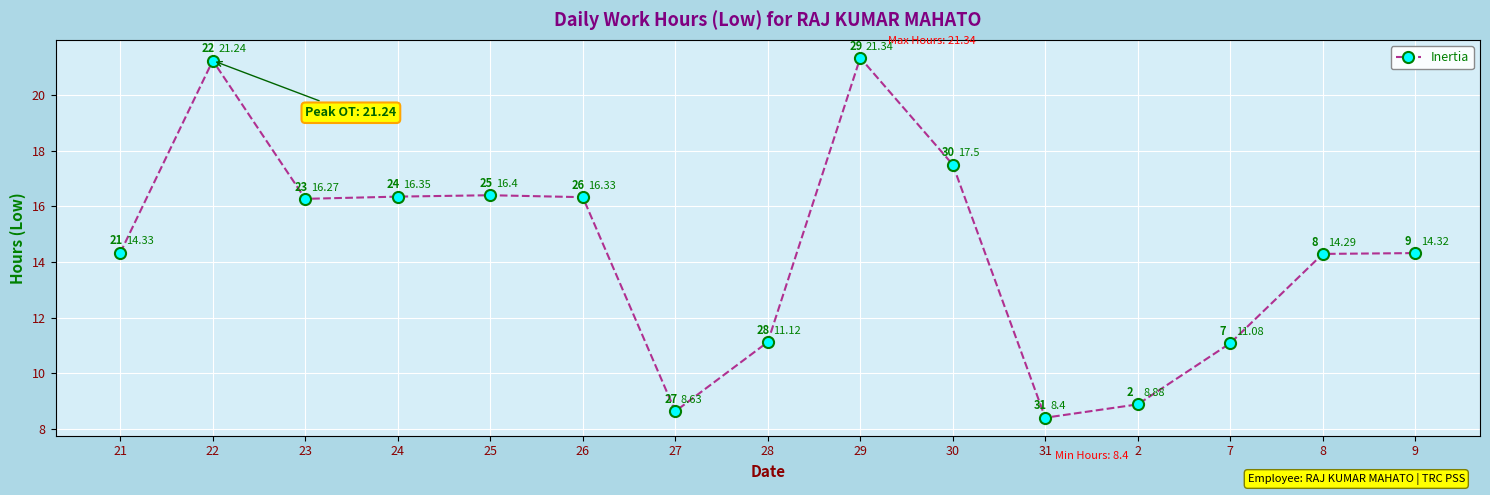

How many series are shown in this chart?

1